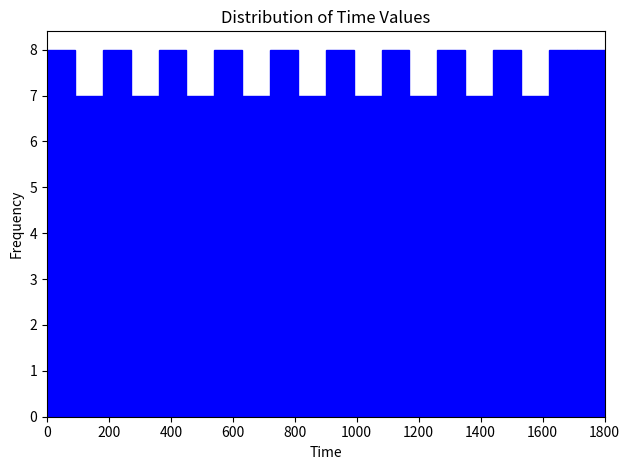

What is the height of the bar covering 180 to 270 on the x-axis? Neither the bar edges nor the heights are printed on the chart, so give them approximately, as read against the axes.

8